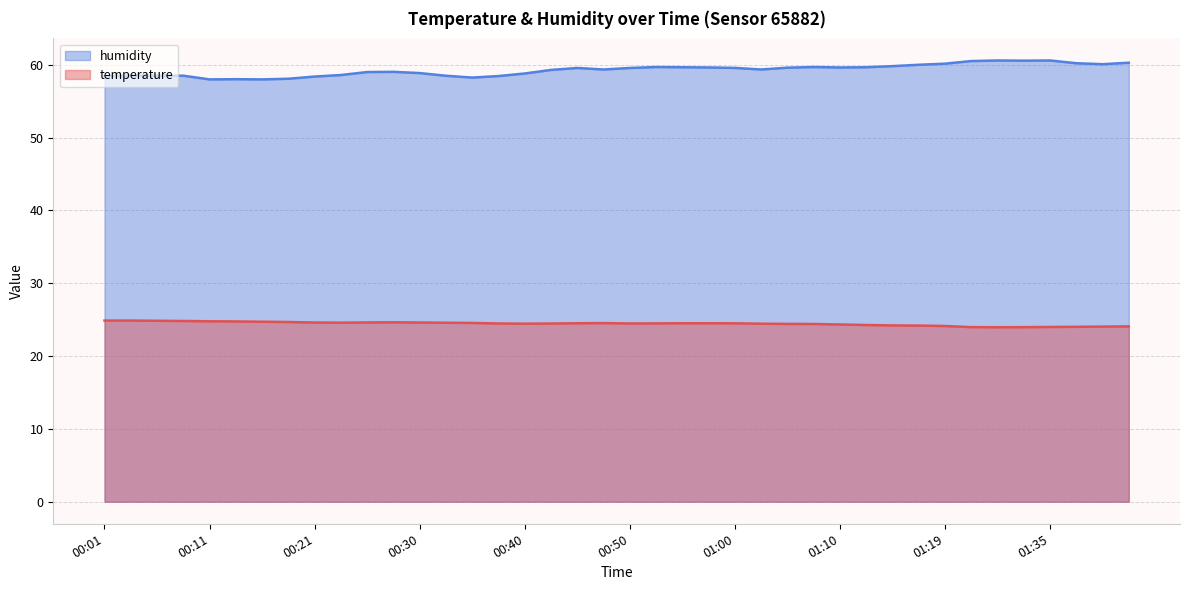

What is the spread (max minus min) of values at 01:42?

36.2